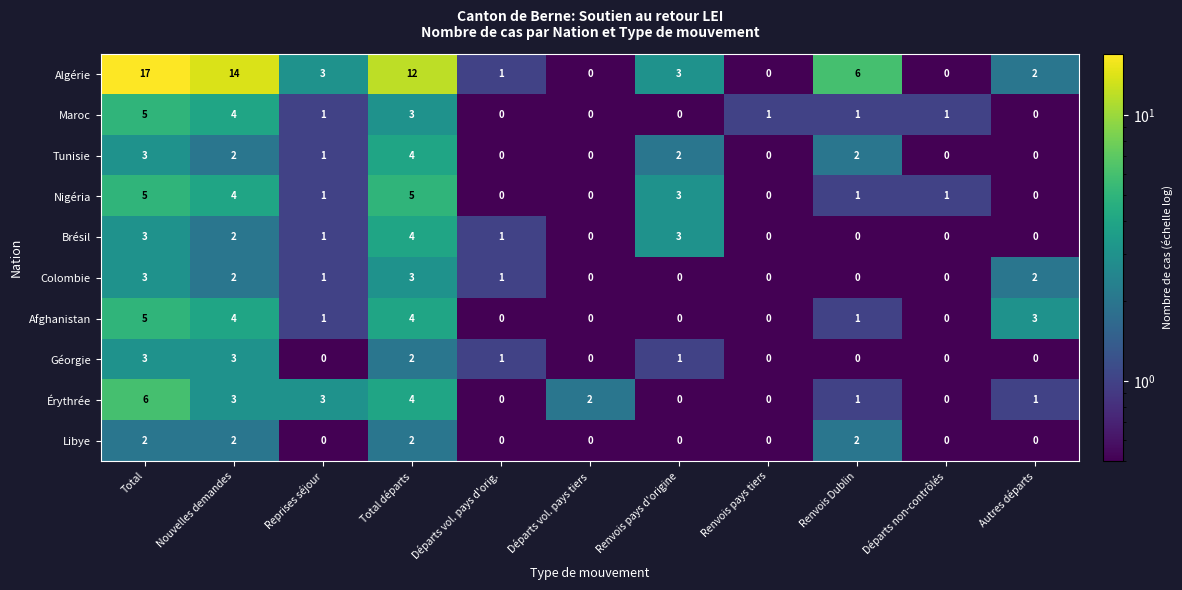

What is the greatest value displayed?

17